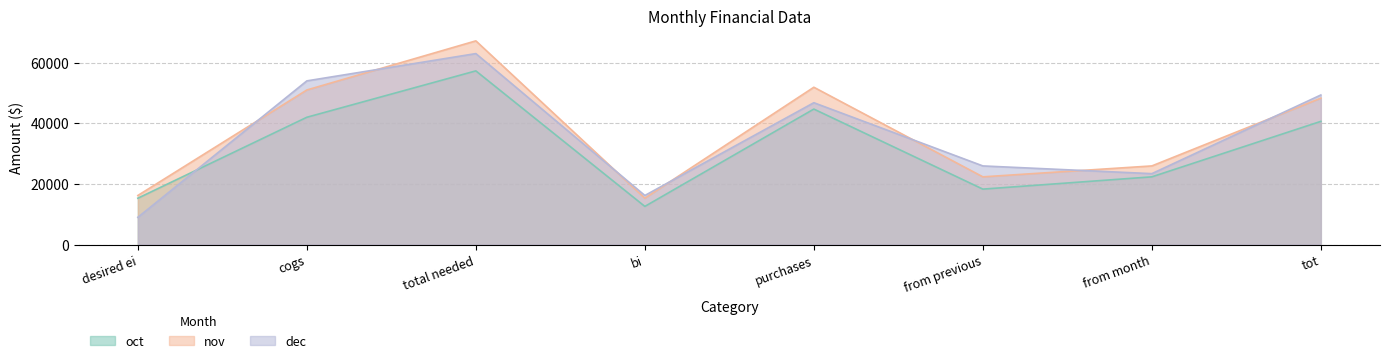

Which series has the largest total across all categories?

nov